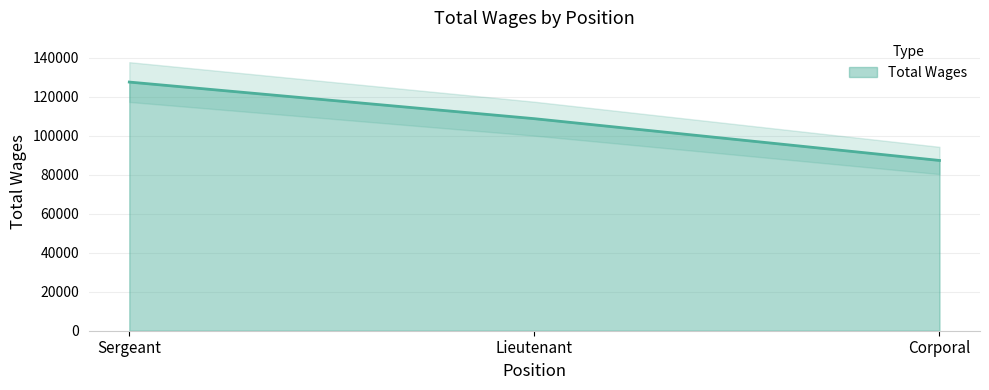

The value at Sergeant is 176296. True or false?

False